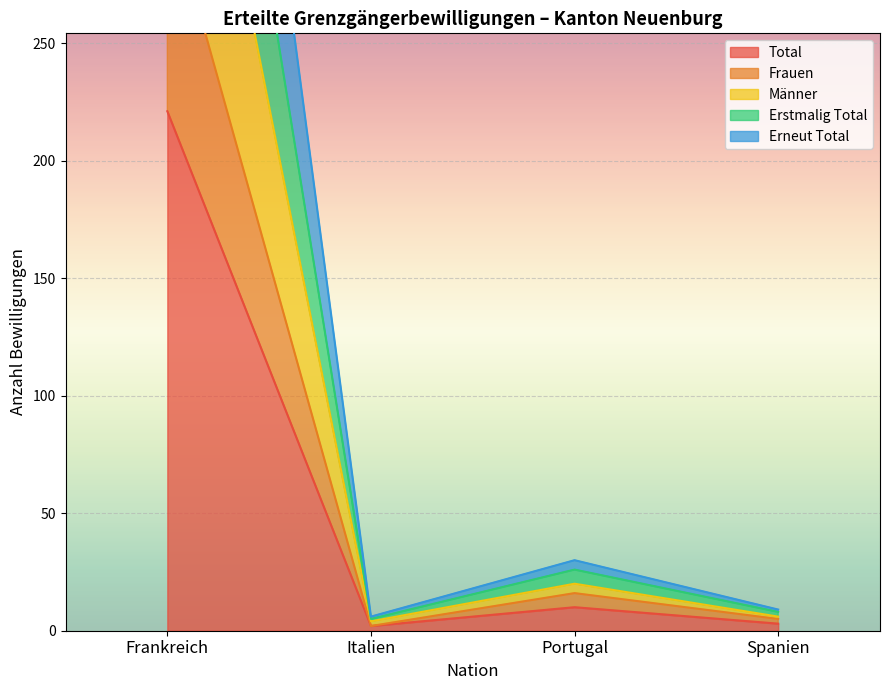

Where is the first local minimum for Männer?

Italien